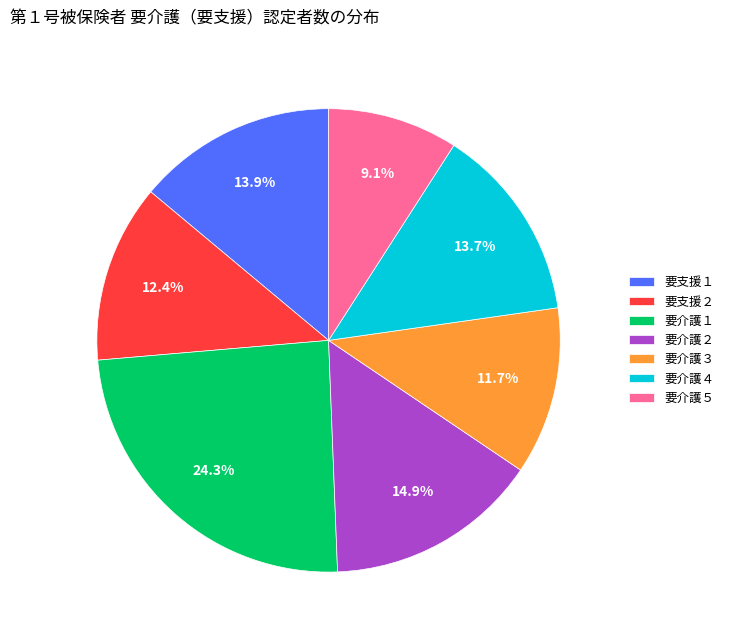

Is the sum of 要介護５ and 要介護２ greater than half?

No